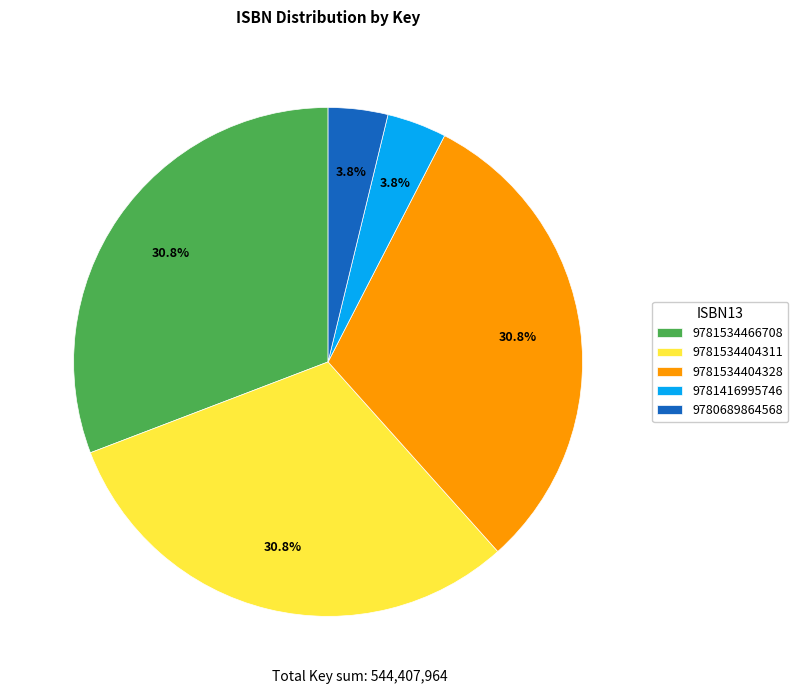

Count the number of slices in the pie.

5